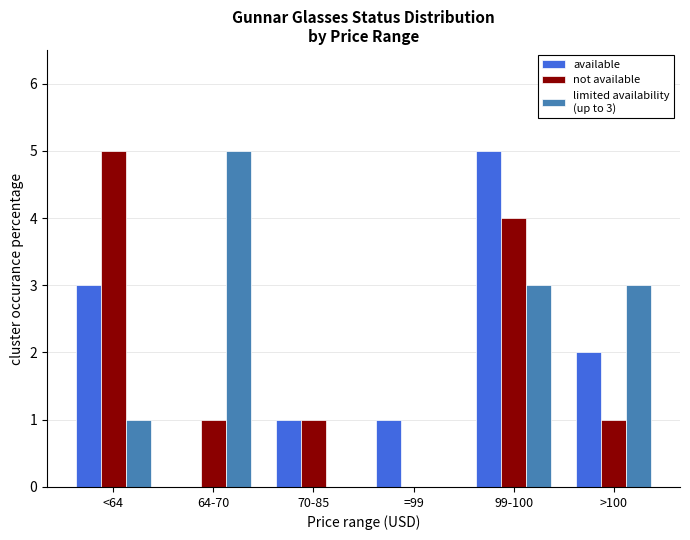

What is the total value across all series at 64-70?

6